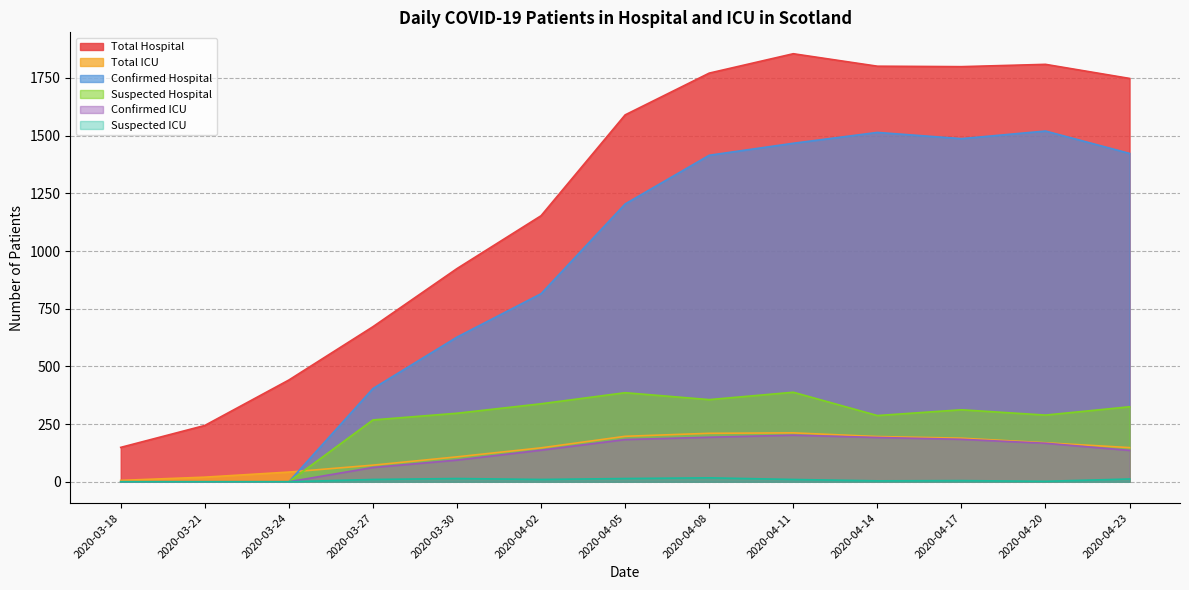

Where does the Suspected ICU series first go above 10?

2020-03-30